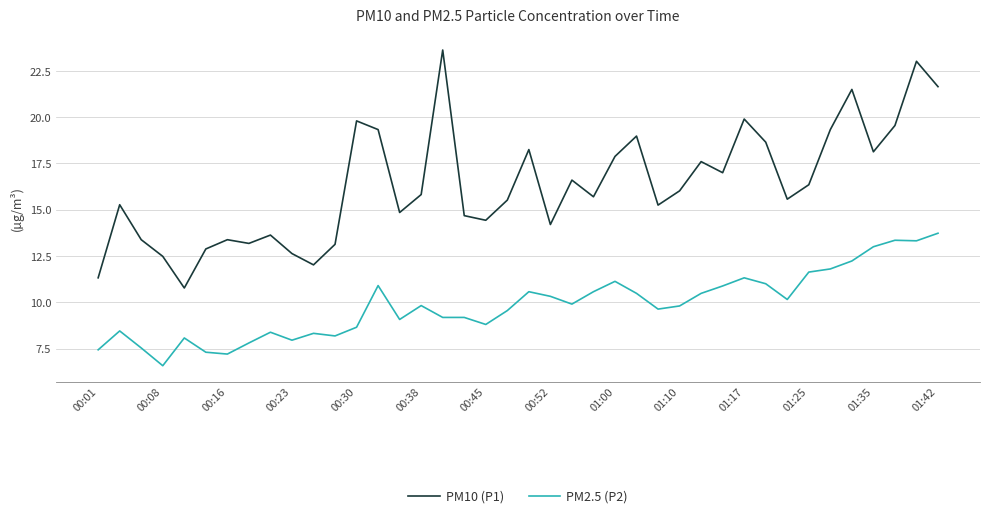

List the series in order of their overall mean, highest first.

PM10 (P1), PM2.5 (P2)